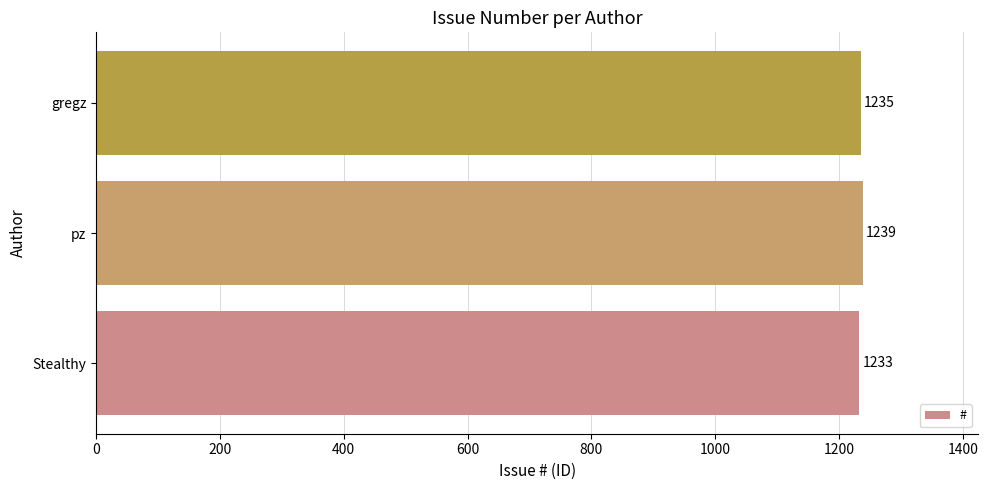

Reading bottom to top, list all the values displayed in this chart.

Stealthy=1233	pz=1239	gregz=1235